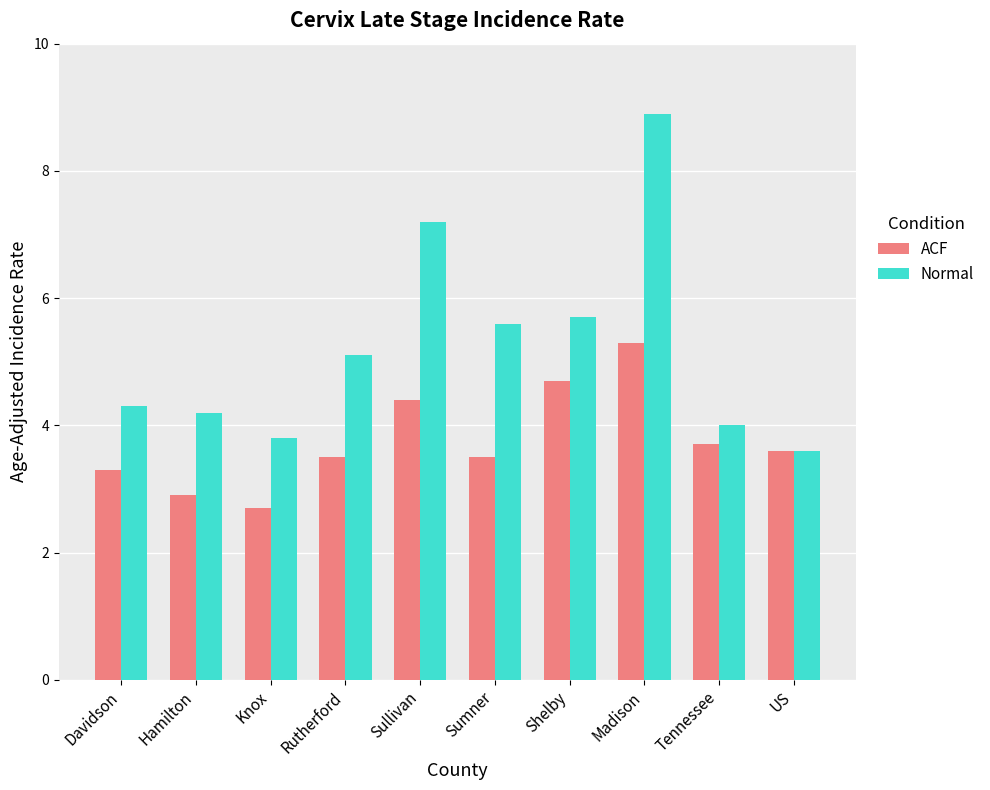

The value of ACF at Knox is 2.7. True or false?

True